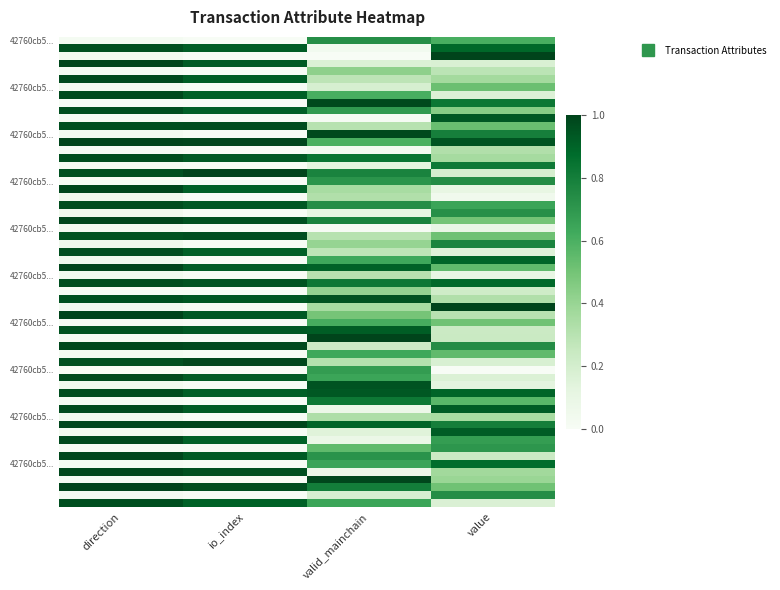

How many categories are shown in the chart?

4